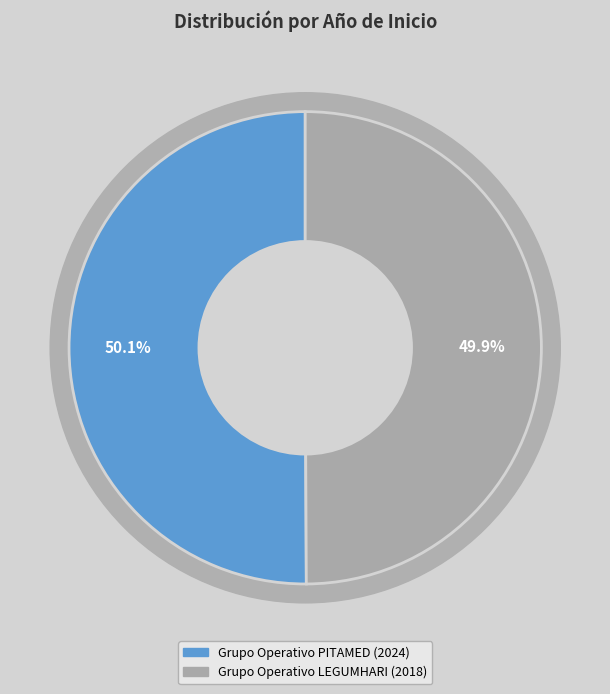

Rank the categories by value from highest to lowest.

Grupo Operativo PITAMED, Grupo Operativo LEGUMHARI